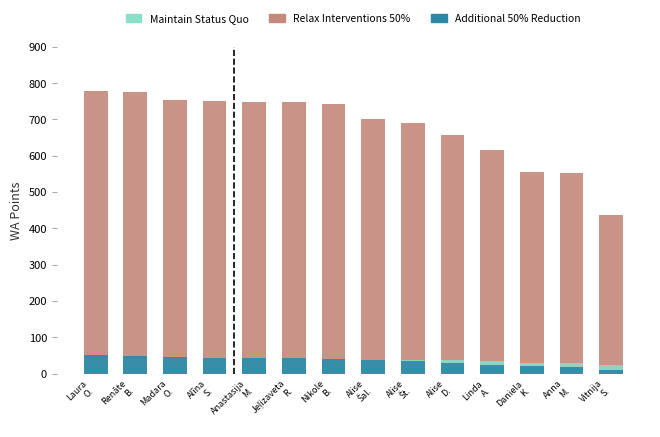

How many values in the Relax Interventions 50% series exceed 743?

6